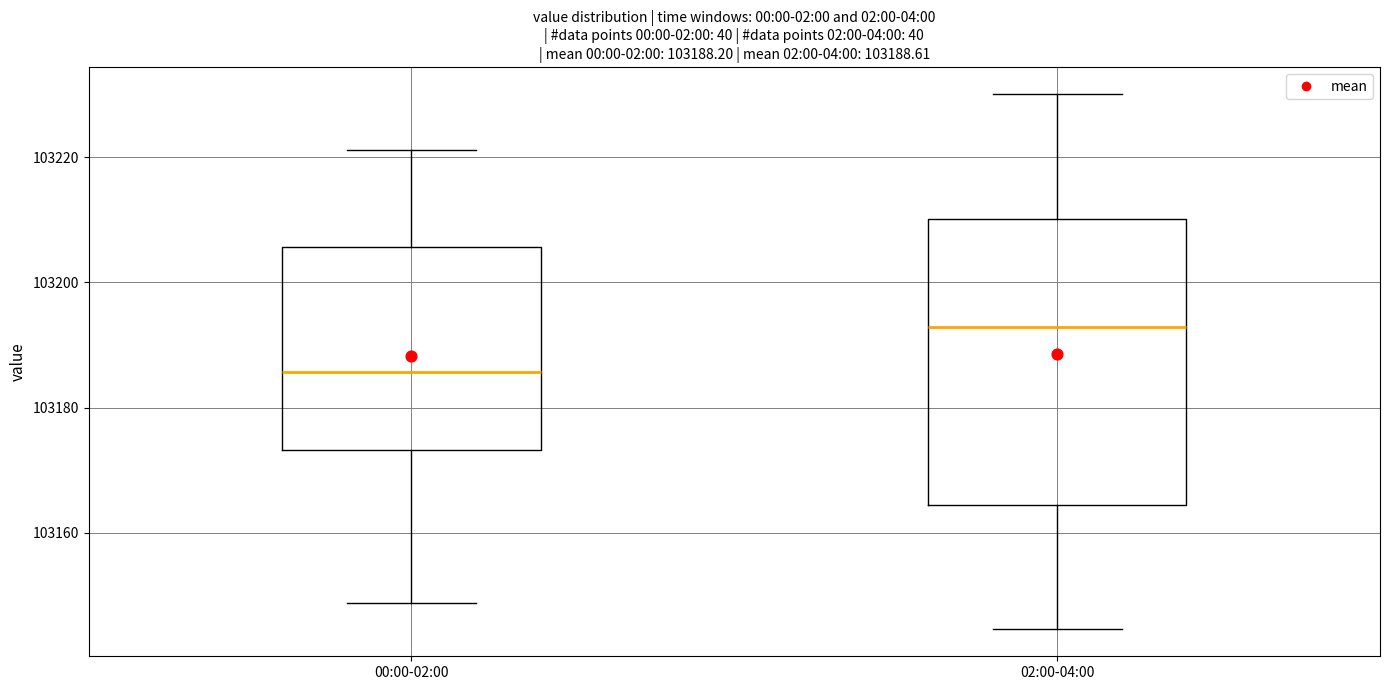

Which box has the lowest median line?

00:00-02:00